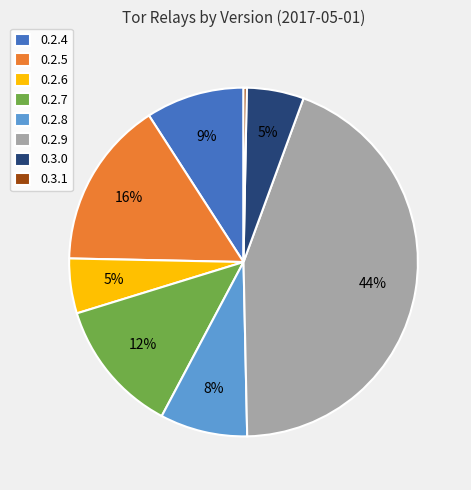

Is it true that 0.3.0 is 15% of the pie?

False